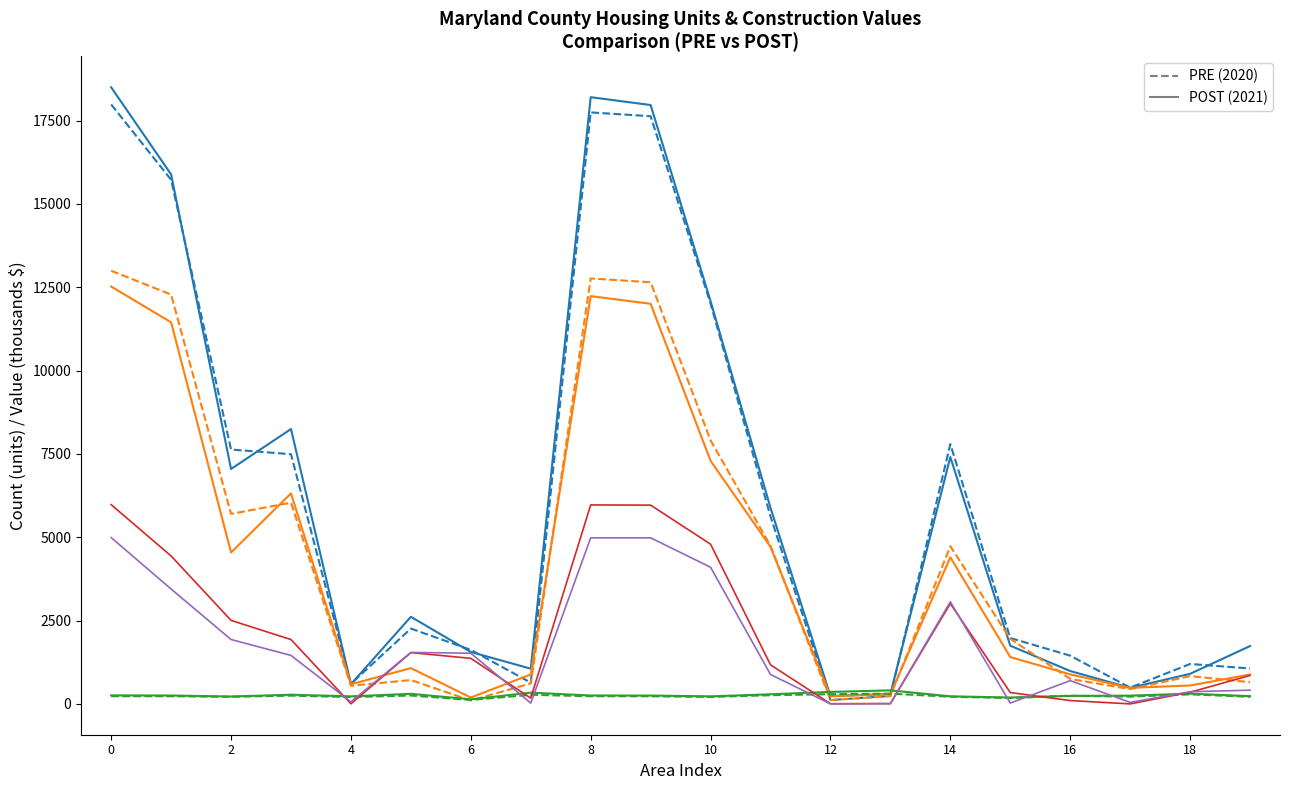

What is the greatest value displayed?

18496.0